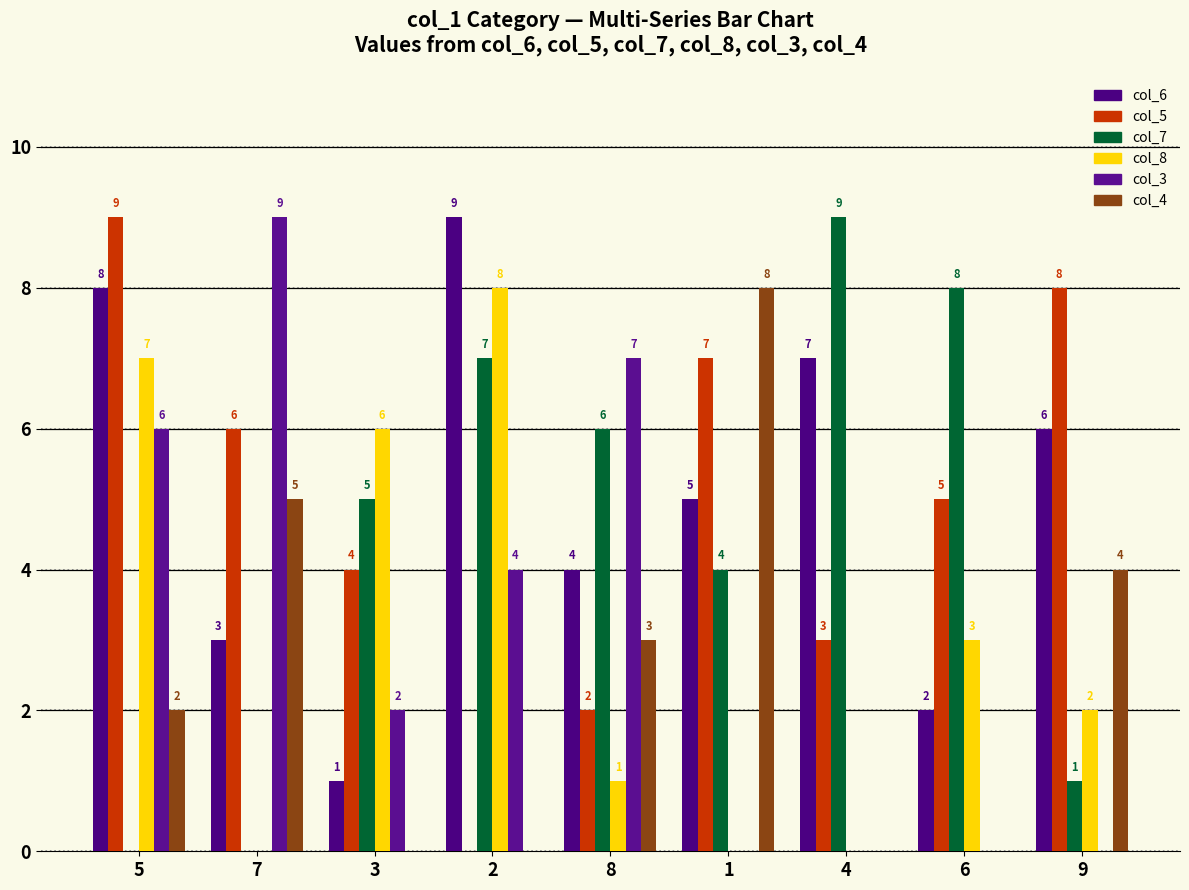

Does the chart contain stacked bars?

No